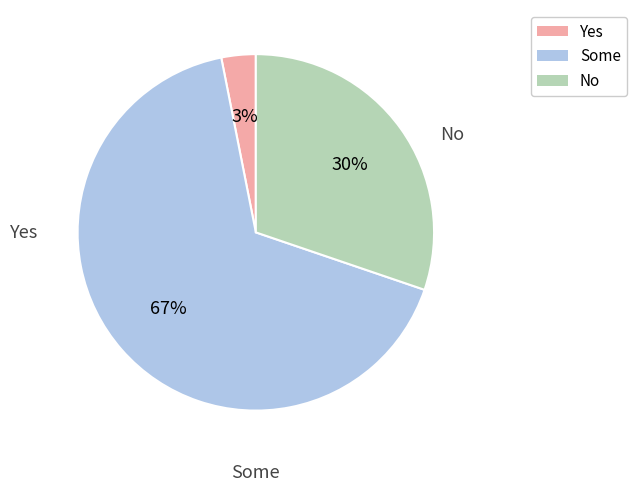

To the nearest percent, what is the average slice percentage?

33%